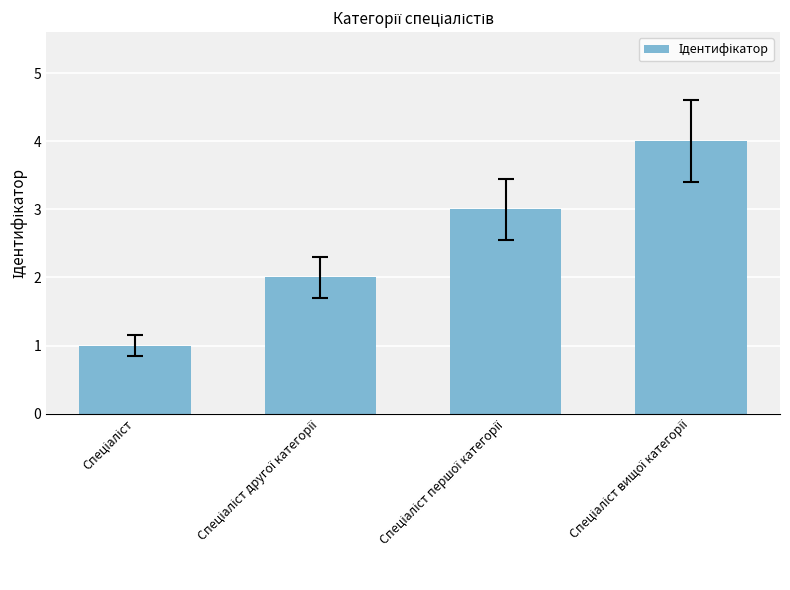

What is the maximum value shown in the chart?

4